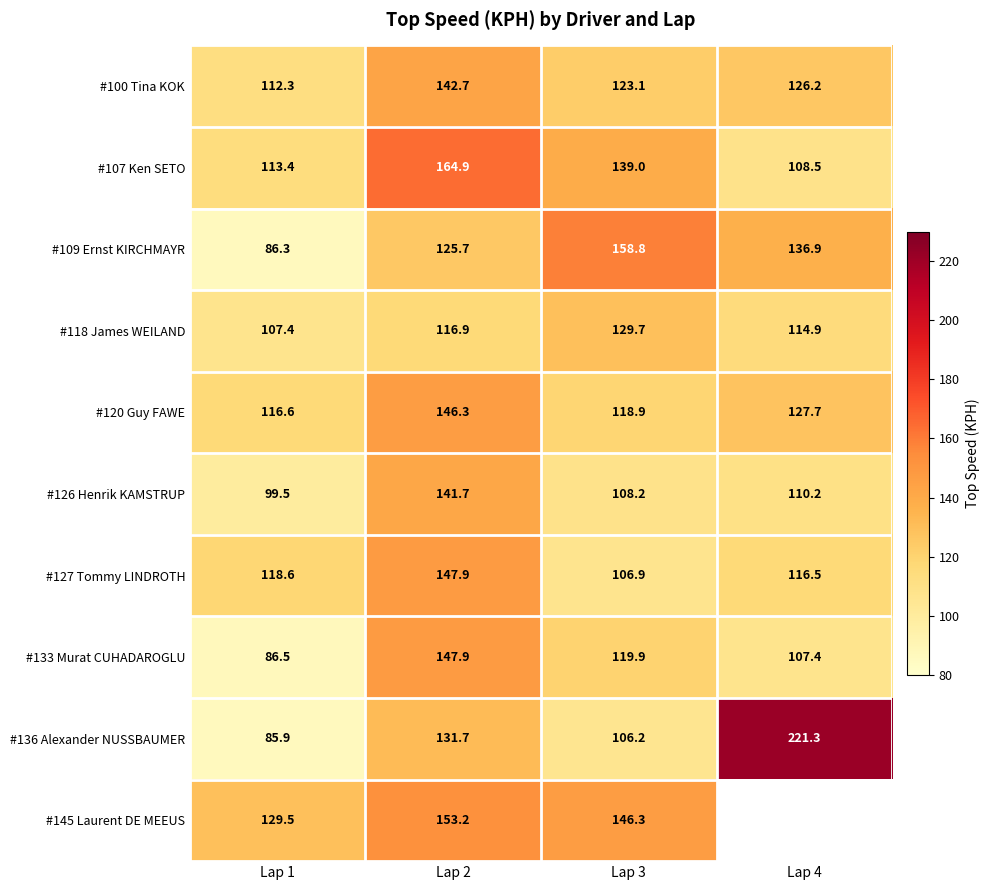

Count the number of data series in this chart.

10